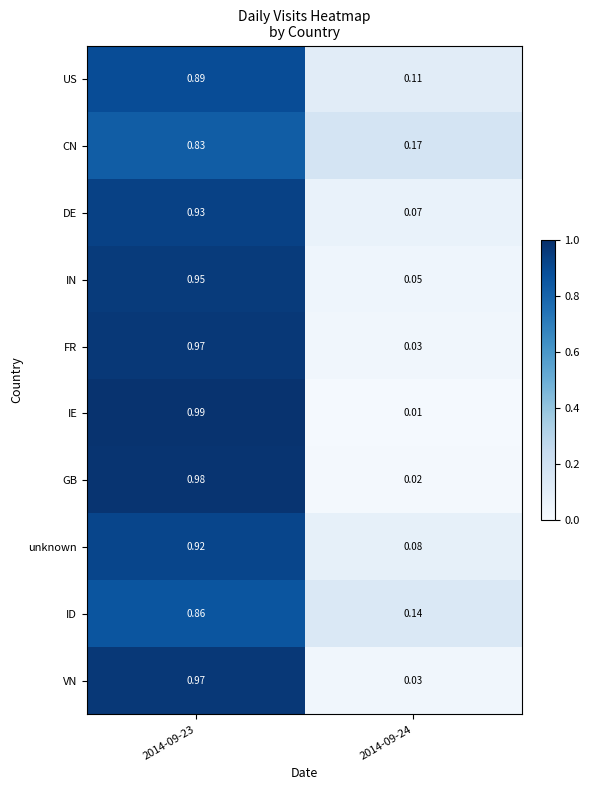

Which series has the widest spread of values?

IE